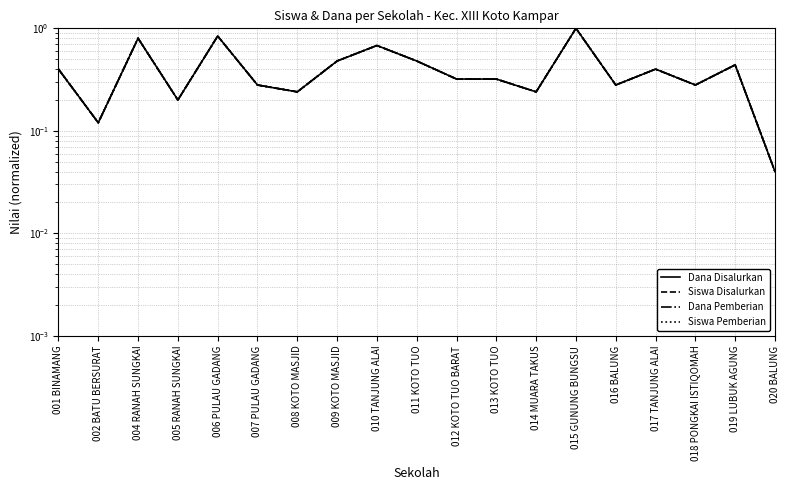

Is it true that Dana Pemberian equals 0.4 at 018 PONGKAI ISTIQOMAH?

False